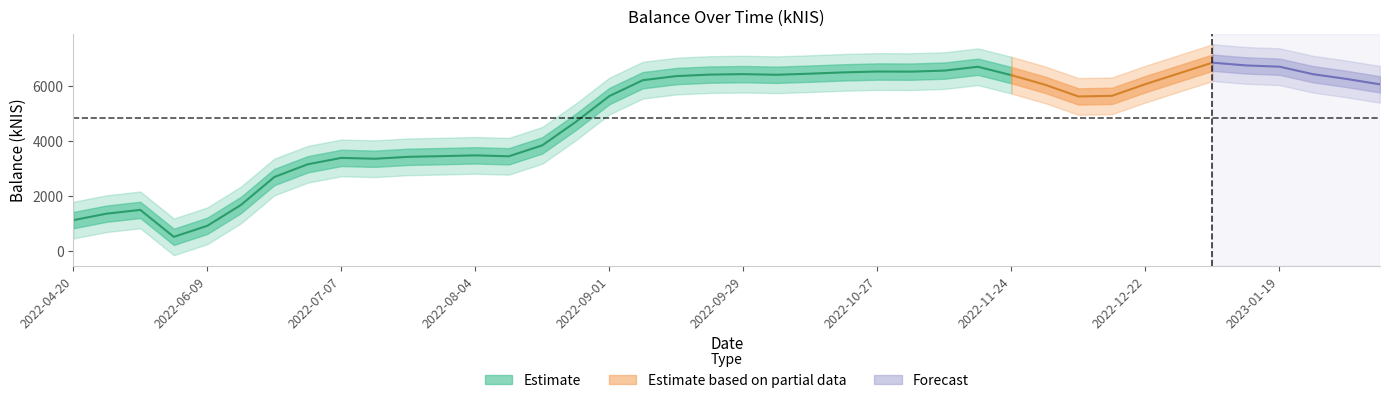

At which category does the data reach its first local valley?

2022-06-02